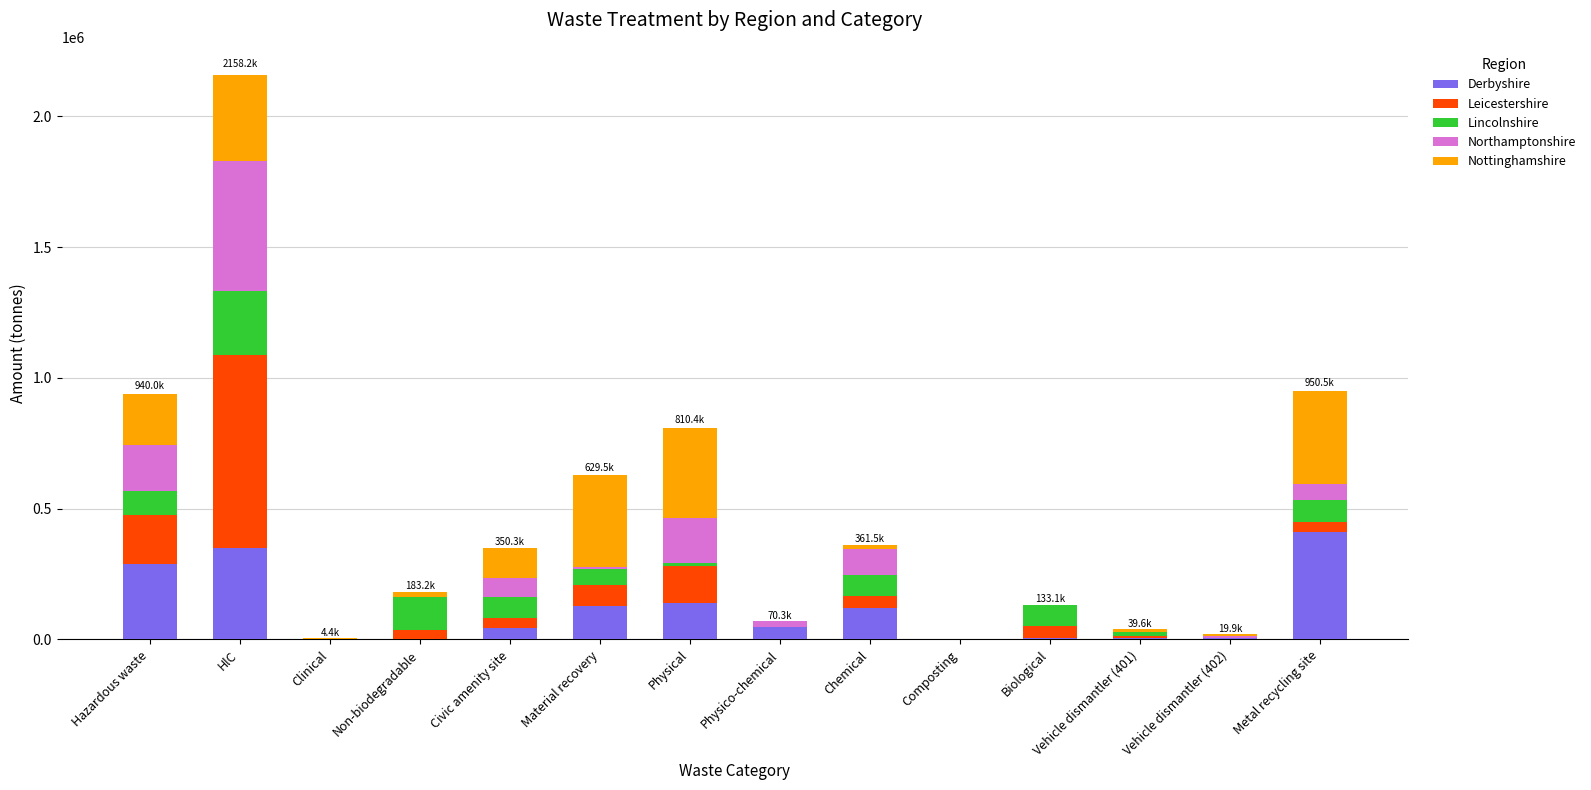

At which category is the sum across all series the highest?

HlC